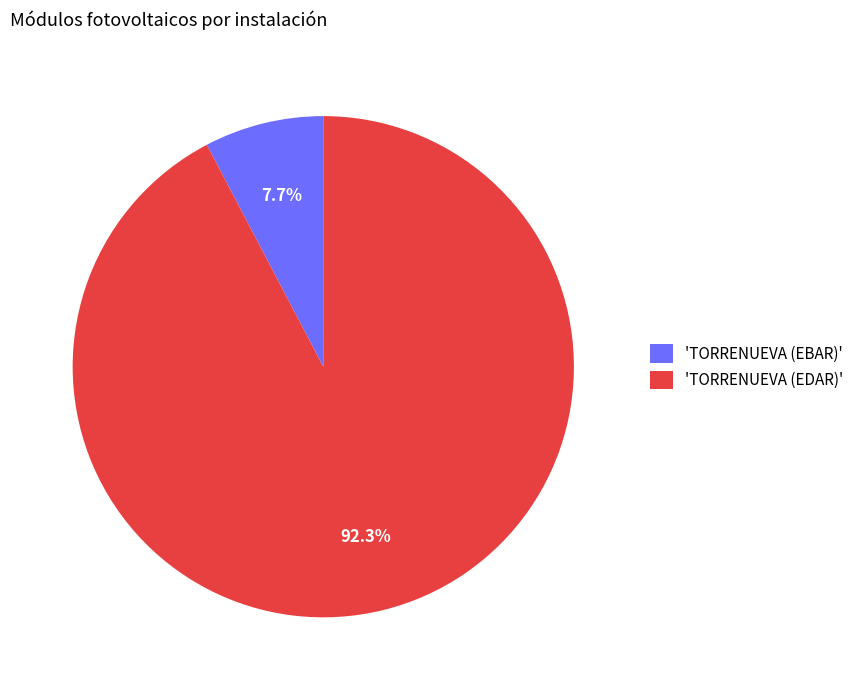

Which slice represents more than half of the pie?

'TORRENUEVA (EDAR)'